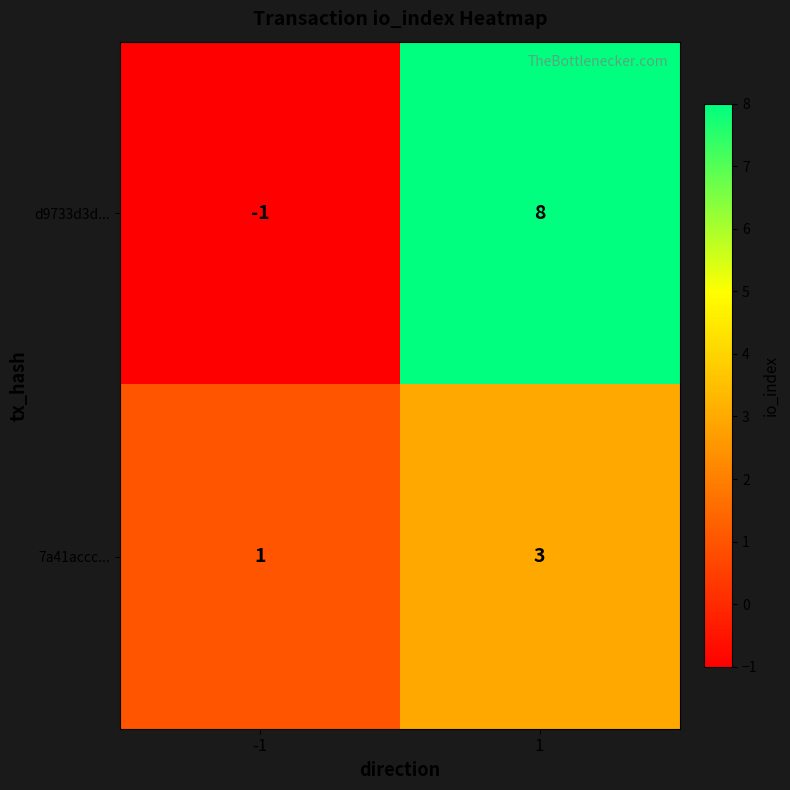

What is the difference between the highest and lowest values at 1?

5